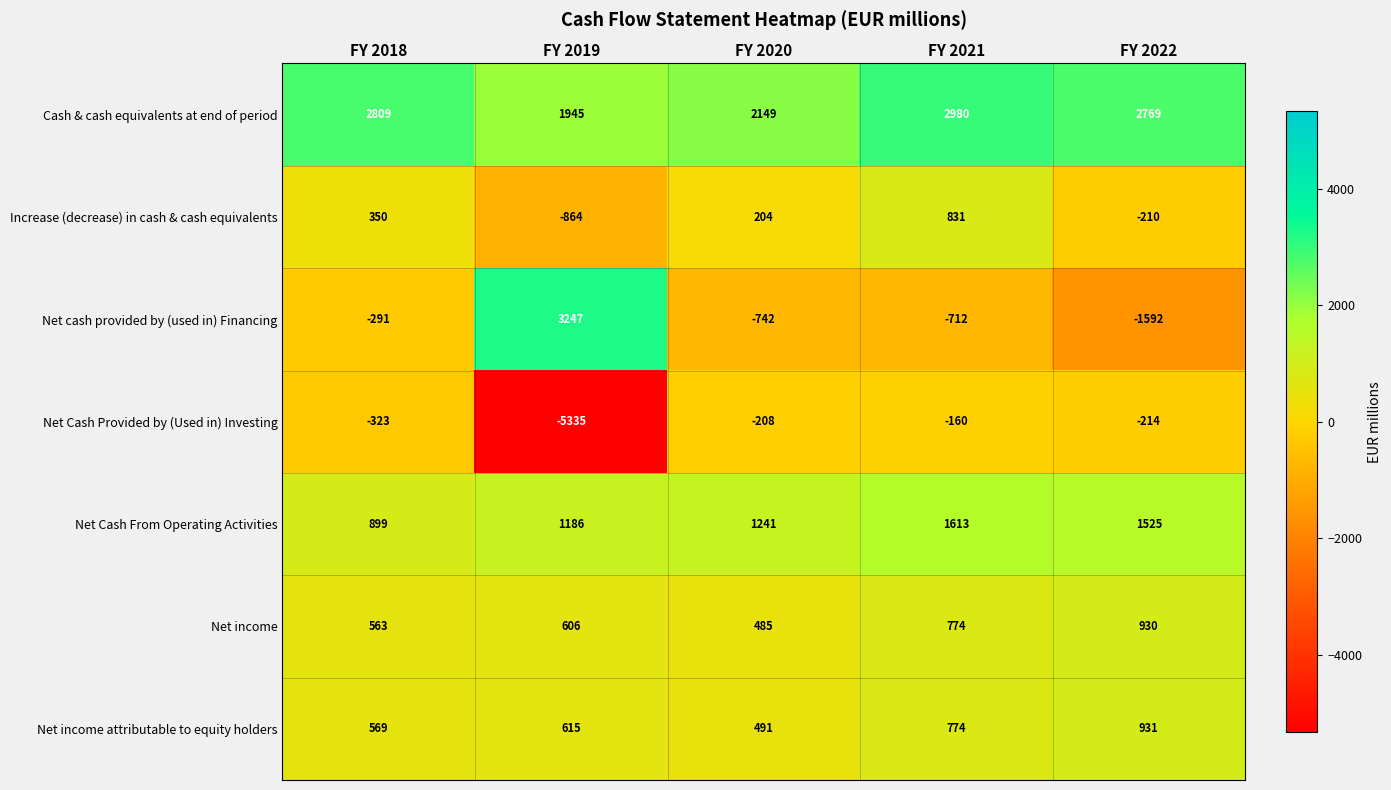

Rank the categories by Net cash provided by (used in) Financing value from lowest to highest.

FY 2022, FY 2020, FY 2021, FY 2018, FY 2019